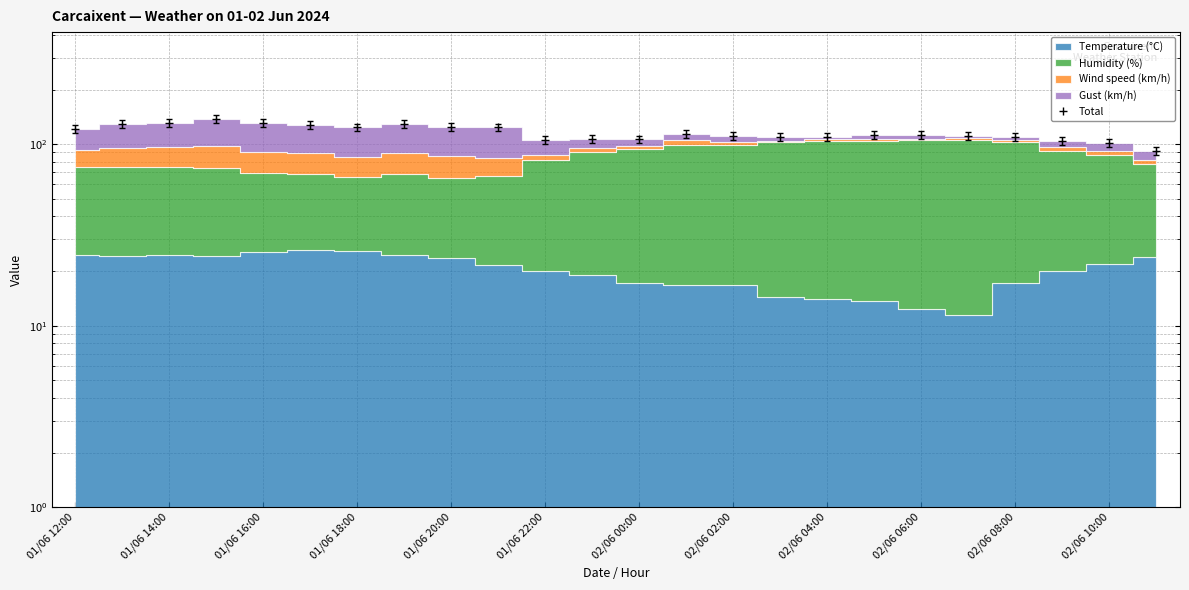

True or false: the data shows 169.6 at 02/06 06:00.

False